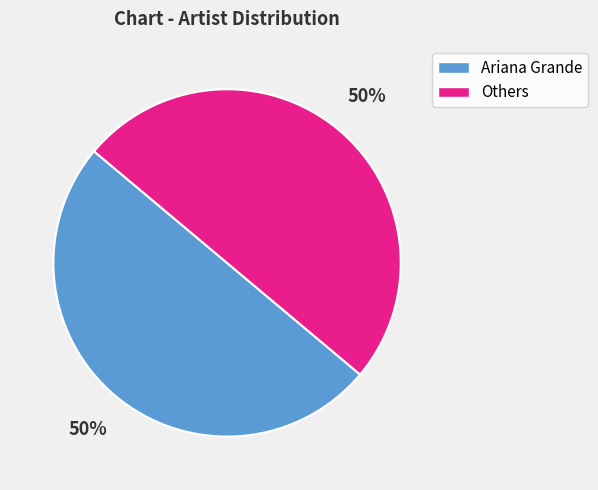

To the nearest percent, what is the average slice percentage?

50%